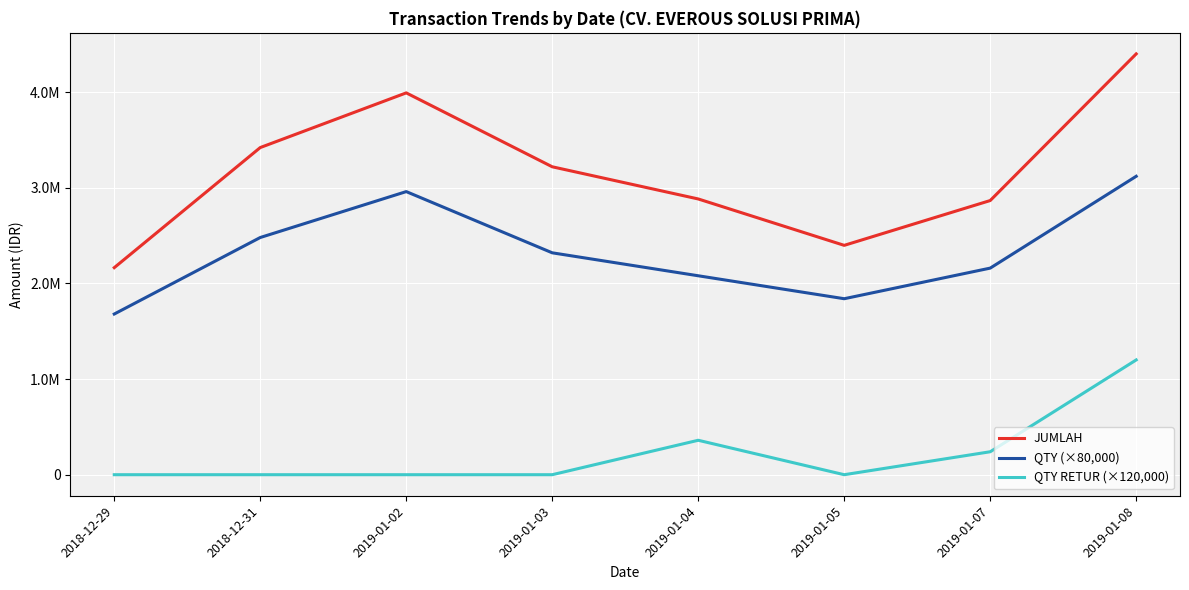

True or false: JUMLAH has a value of 1319427 at 2018-12-31.

False